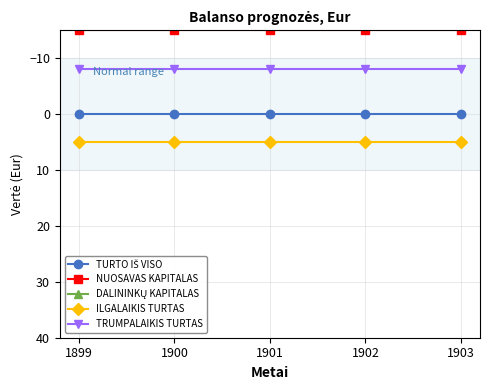

What is the value of the TRUMPALAIKIS TURTAS point at the 5th from the left?

-8